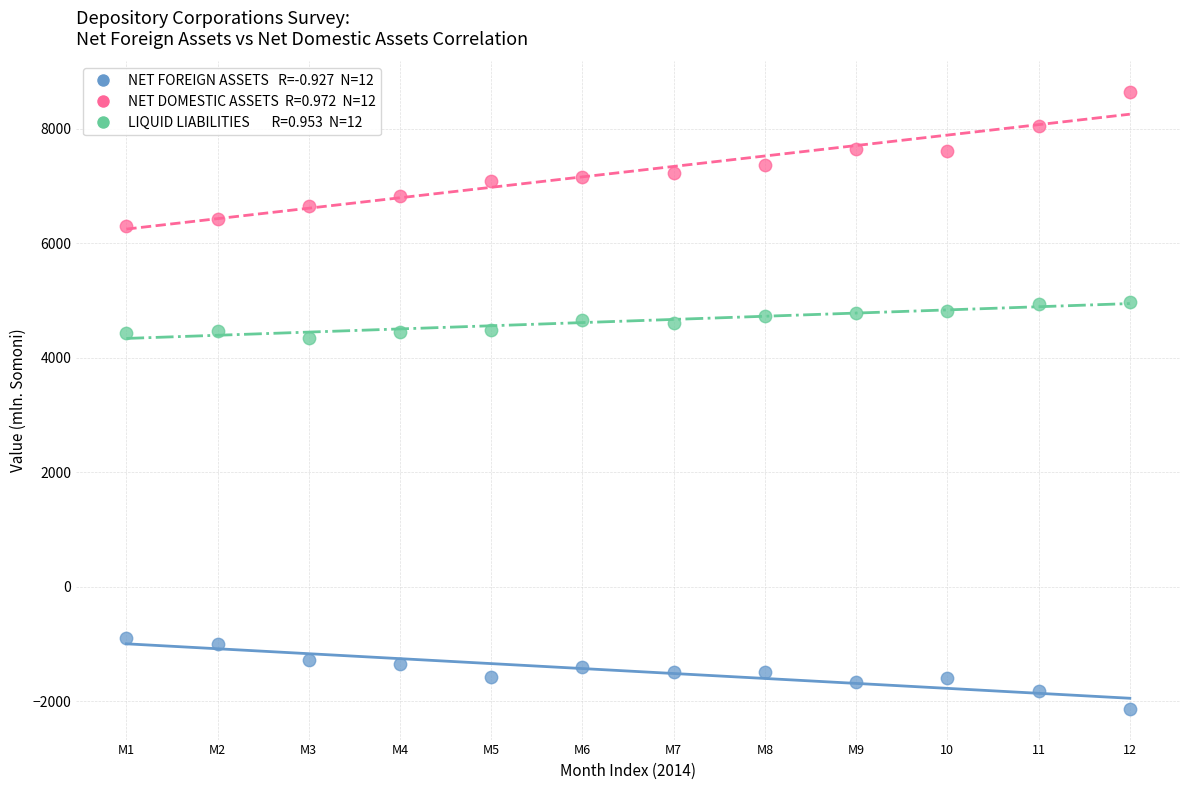

Across all data points, what is the range of Y values (max minus min)?

10766.5